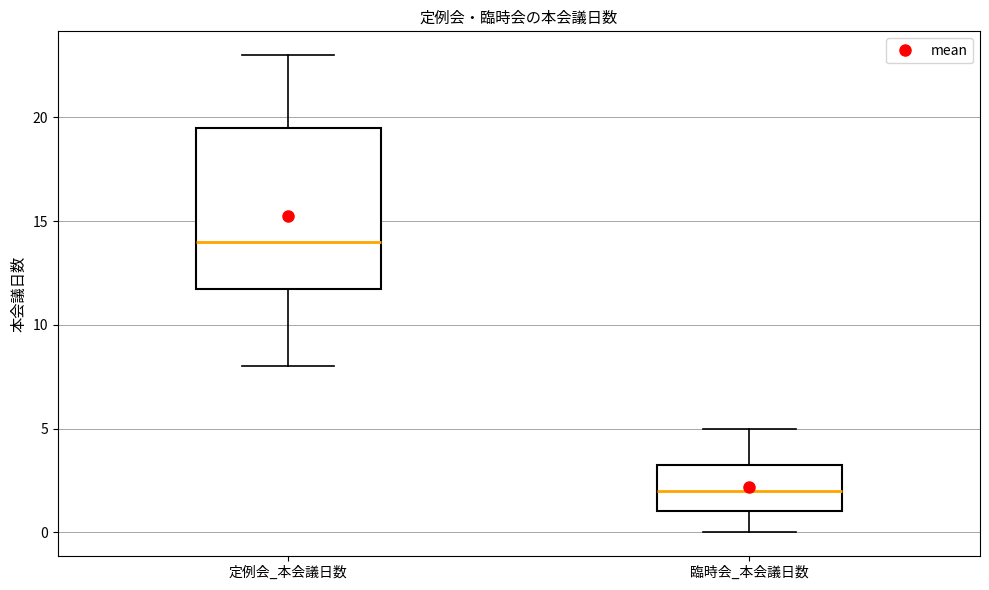

Which box has the highest median line?

定例会_本会議日数